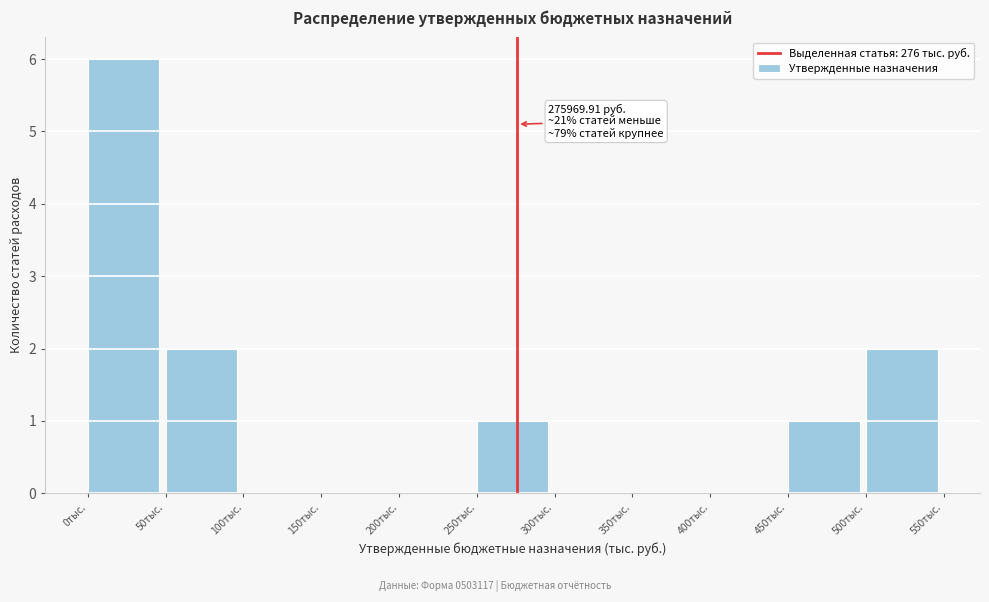

Reading right to left, list all the values displayed in this chart.

500тыс.=2	450тыс.=1	400тыс.=0	350тыс.=0	300тыс.=0	250тыс.=1	200тыс.=0	150тыс.=0	100тыс.=0	50тыс.=2	0тыс.=6